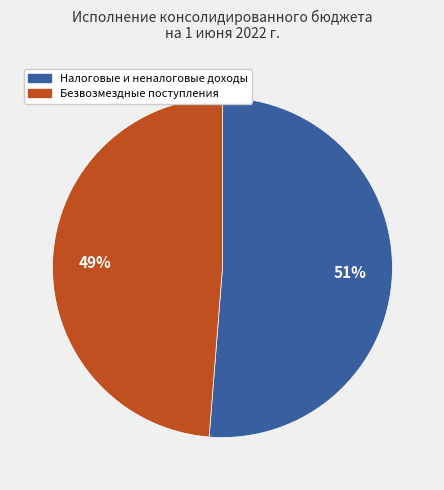

Is there a majority slice in this chart?

Yes